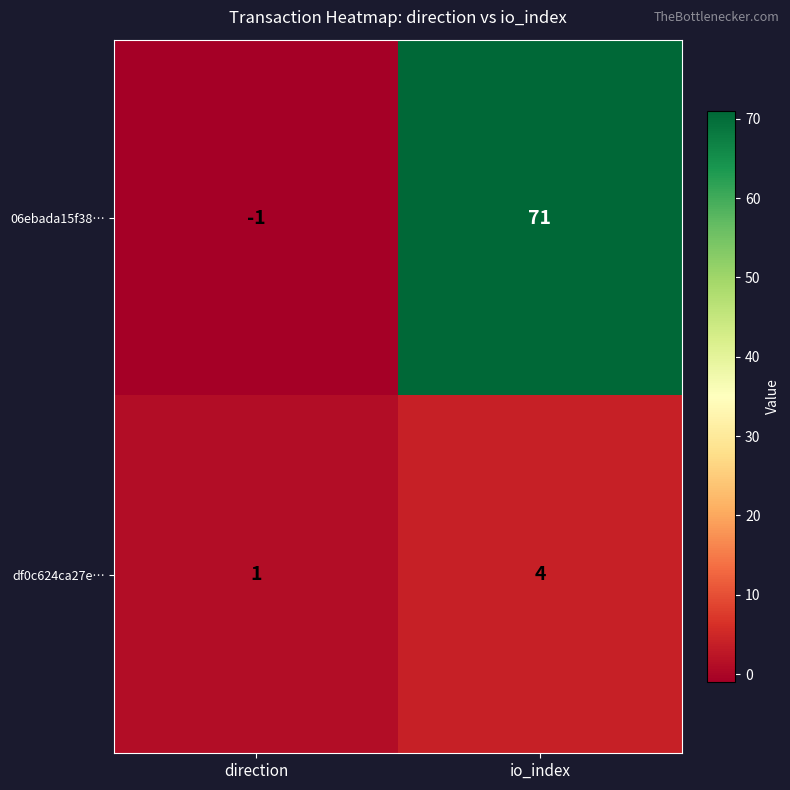

At which category is the sum across all series the highest?

io_index